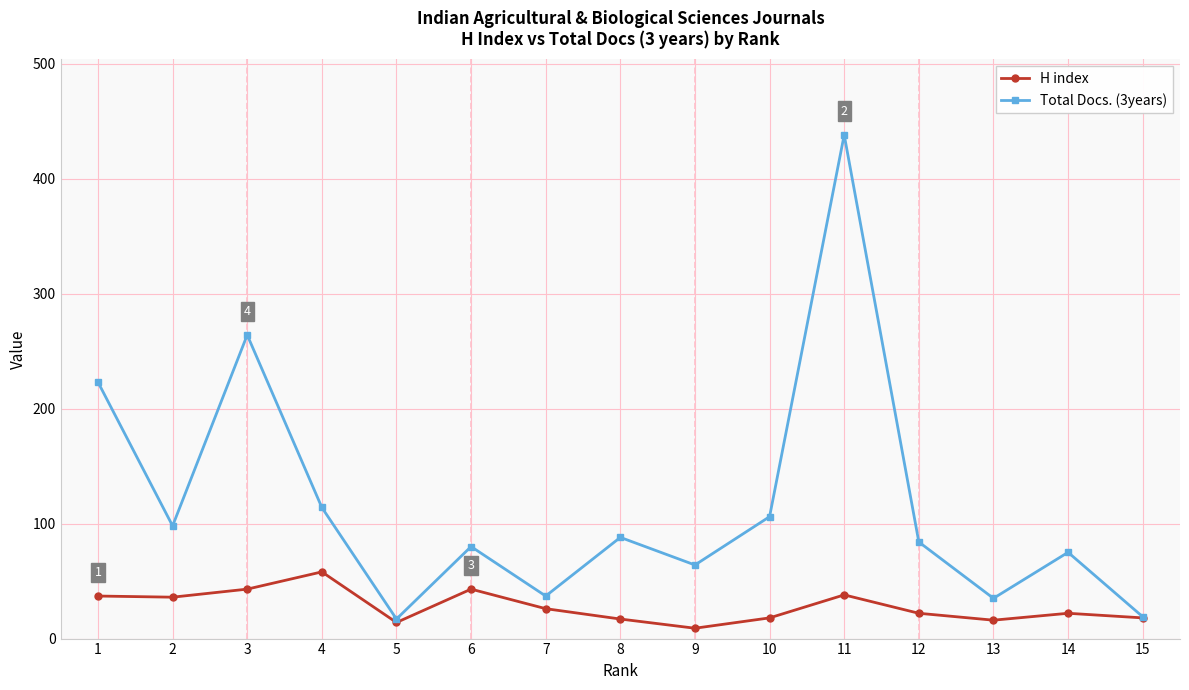

Is the value of Total Docs. (3years) at 12 greater than the value of H index at 6?

Yes